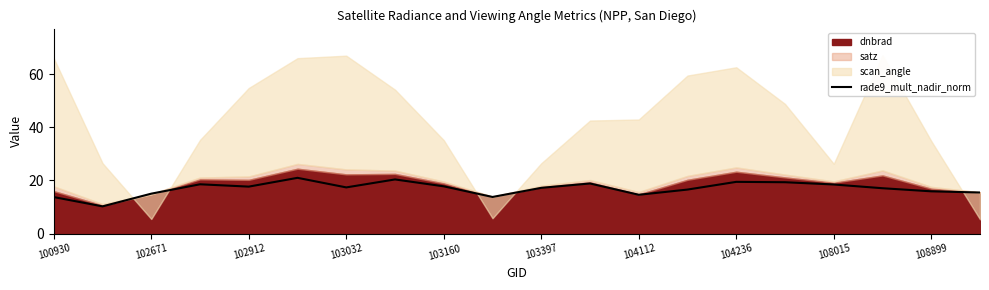

Is it true that rade9_mult_nadir_norm equals 17.2 at 103397?

True